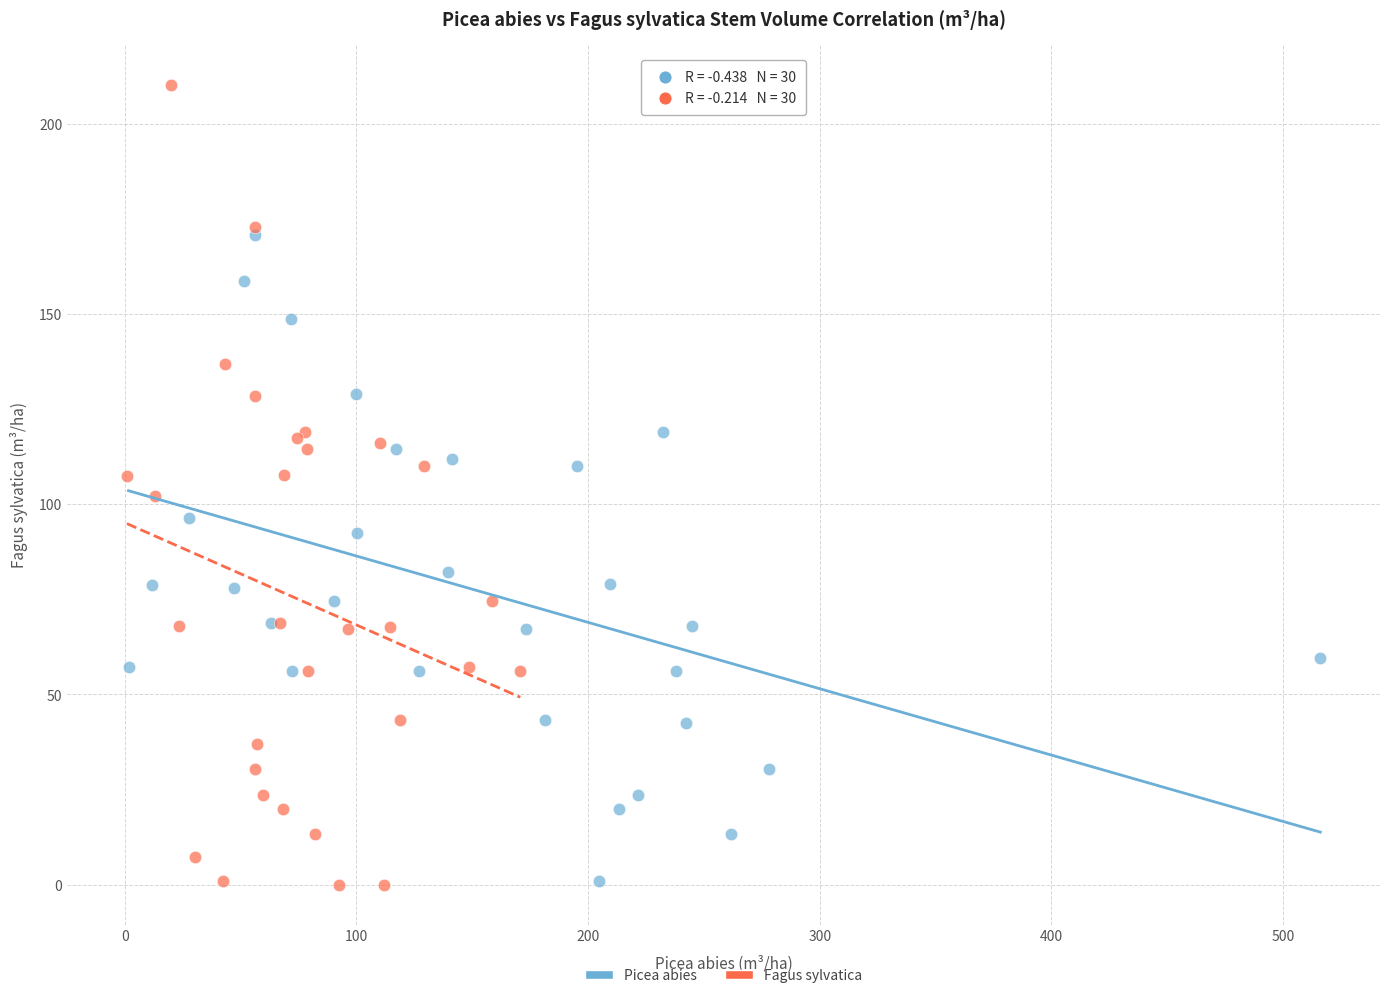

Which series has the largest Y range (max minus min)?

Fagus sylvatica